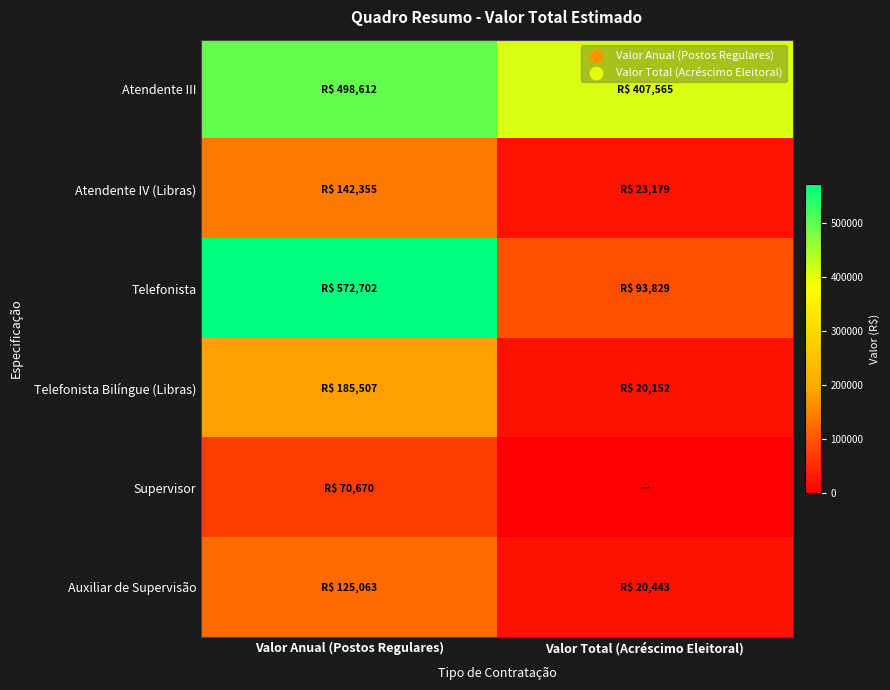

Which series changed the most between Valor Anual (Postos Regulares) and Valor Total (Acréscimo Eleitoral)?

Telefonista